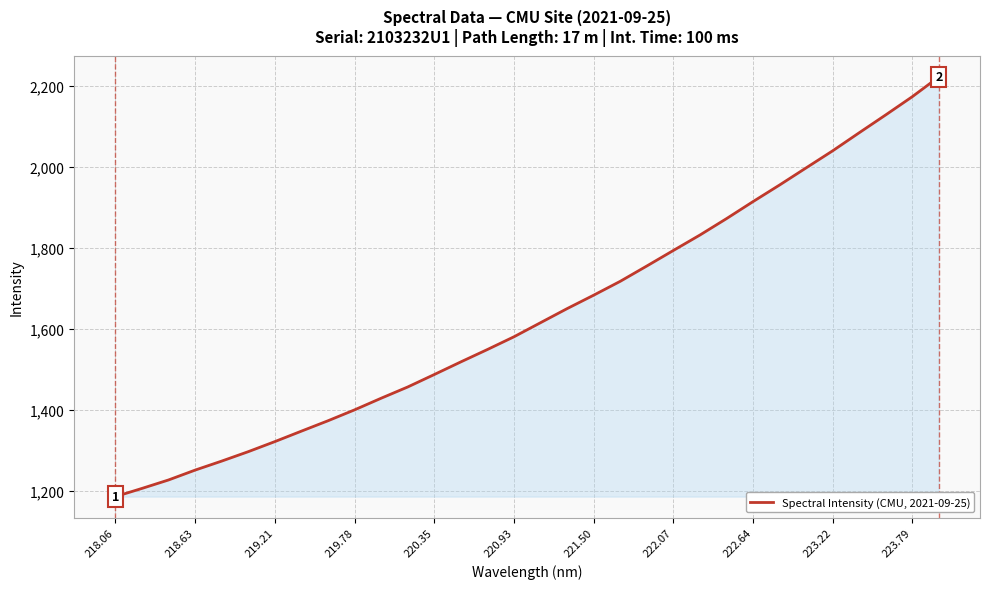

What is the greatest value displayed?

2221.9